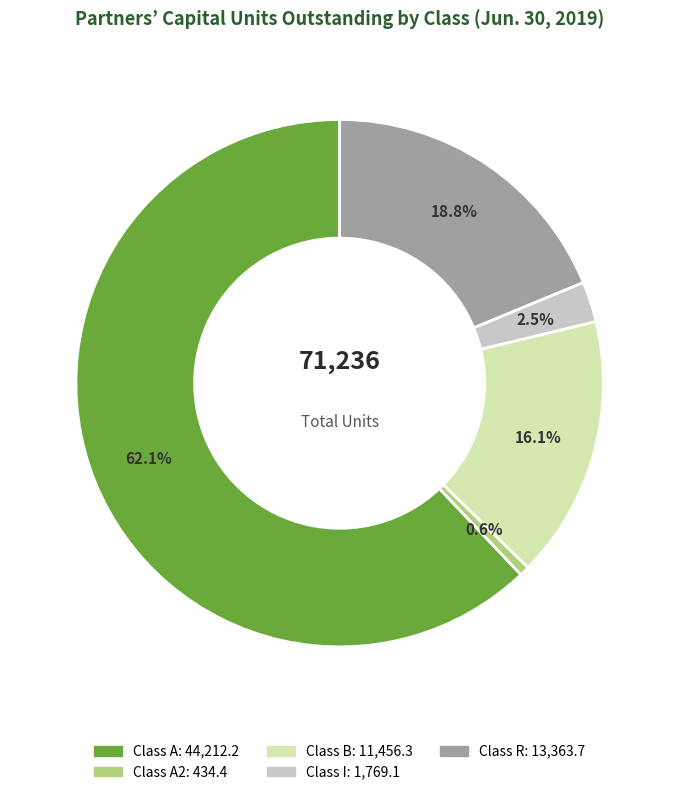

How many slices are in this pie chart?

5